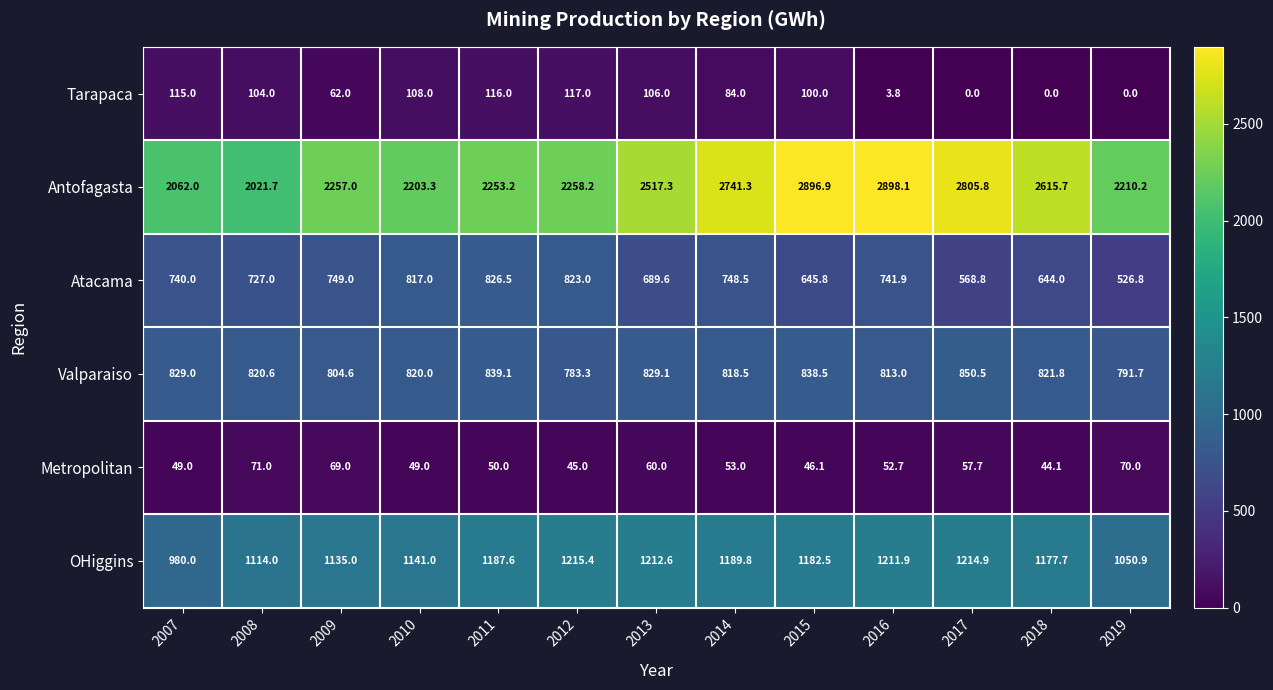

The OHiggins series shows 1187.6 at 2011. True or false?

True